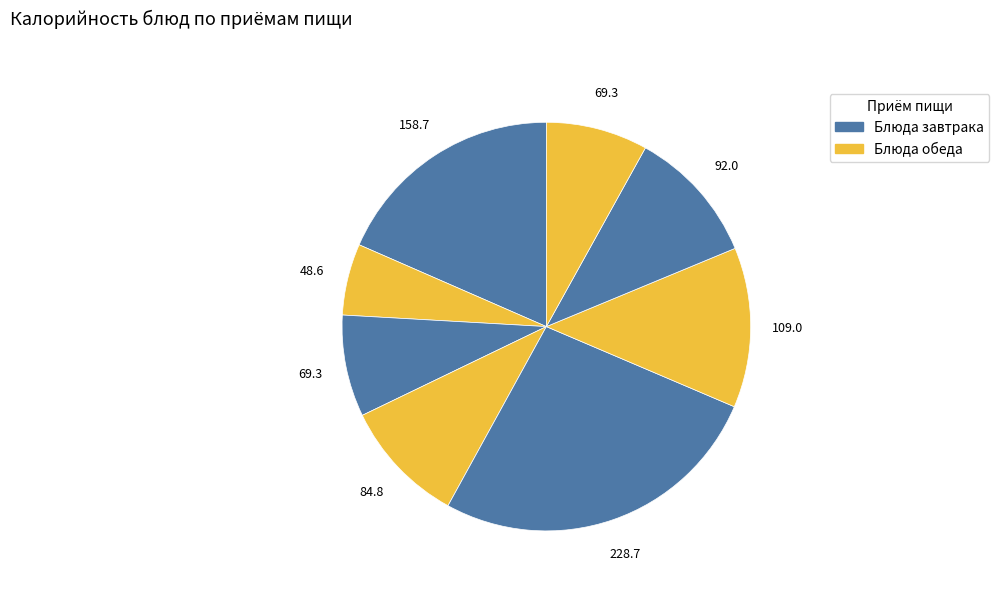

Count the number of slices in the pie.

8